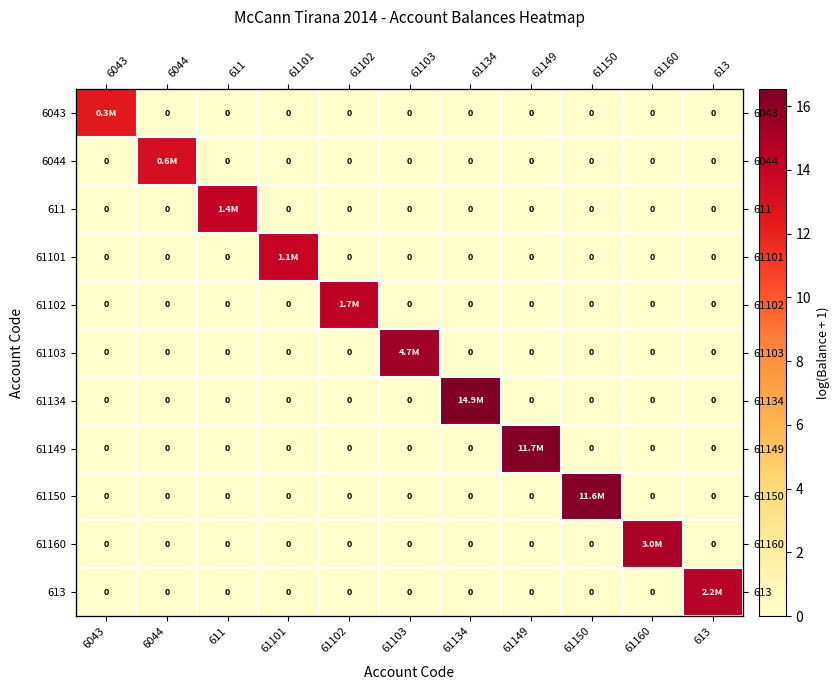

The value of 6043 at 61149 is -8.4. True or false?

False